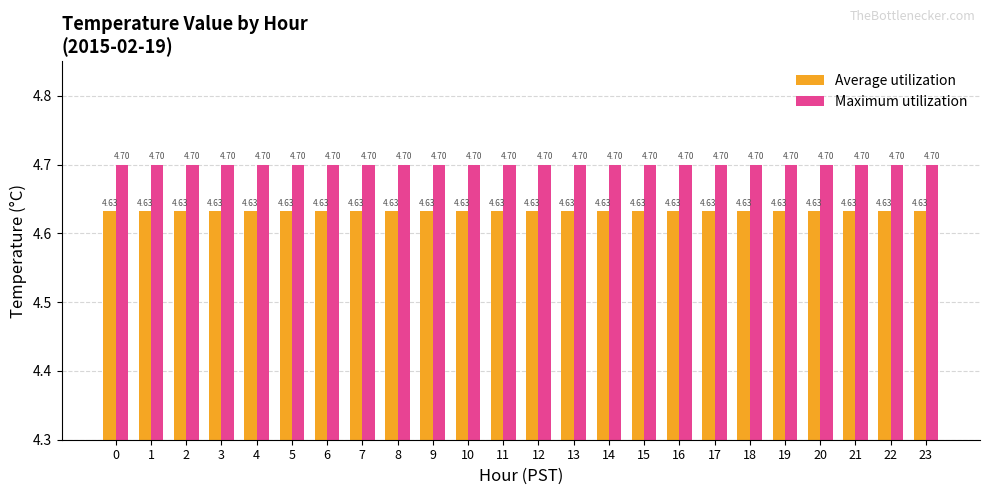

What is the value of the Maximum utilization bar at the 22nd from the left?

4.7